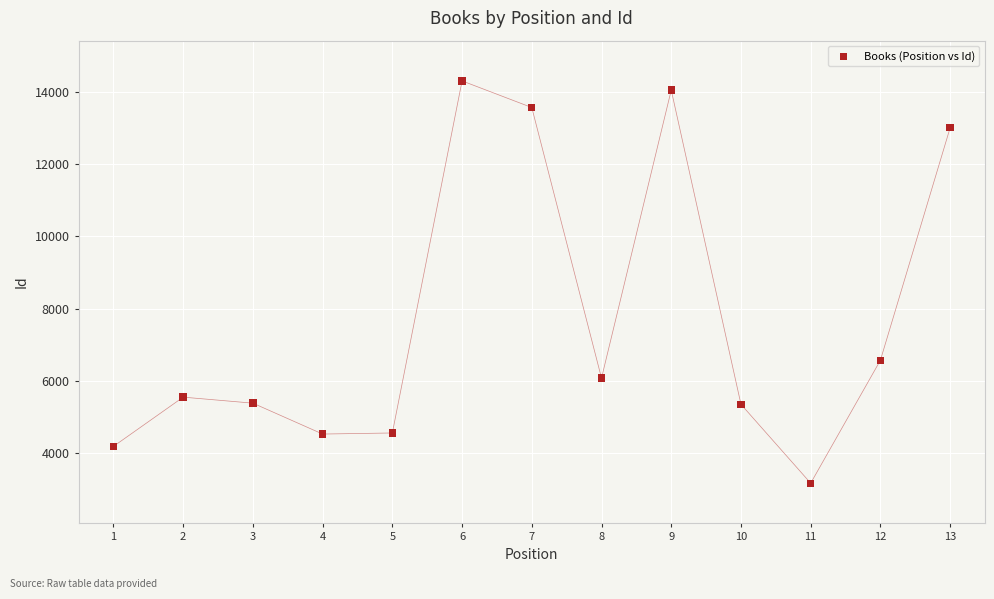

What Y value in the scatter plot is closest to 8734?

6573